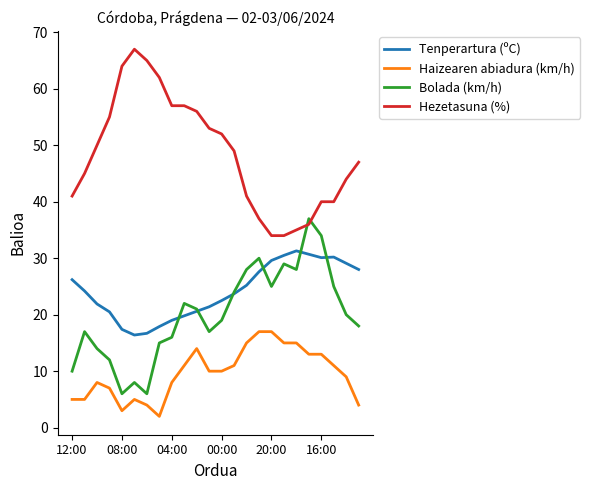

What is the lowest value of the Hezetasuna (%) series?

34.0